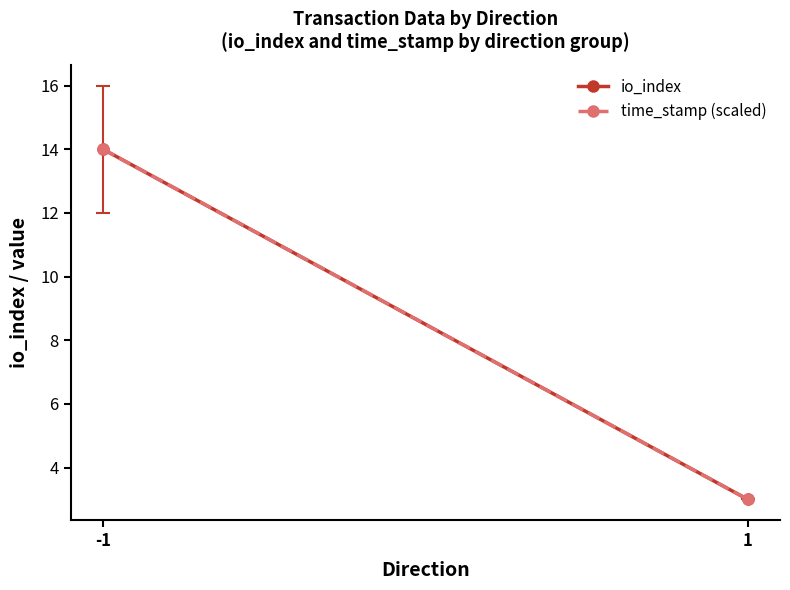

Which series has the largest total across all categories?

io_index